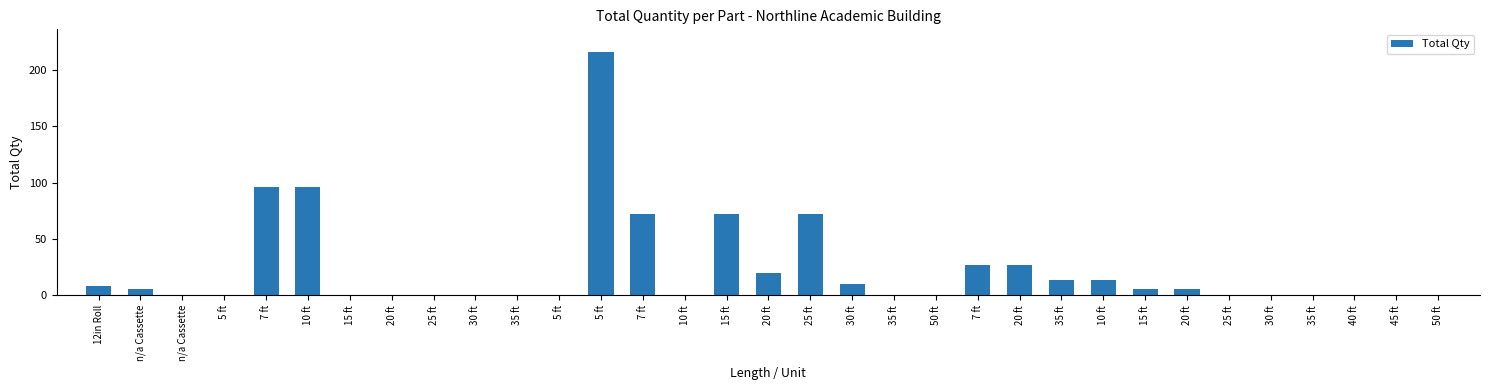

The value at 20 ft is 27. True or false?

True